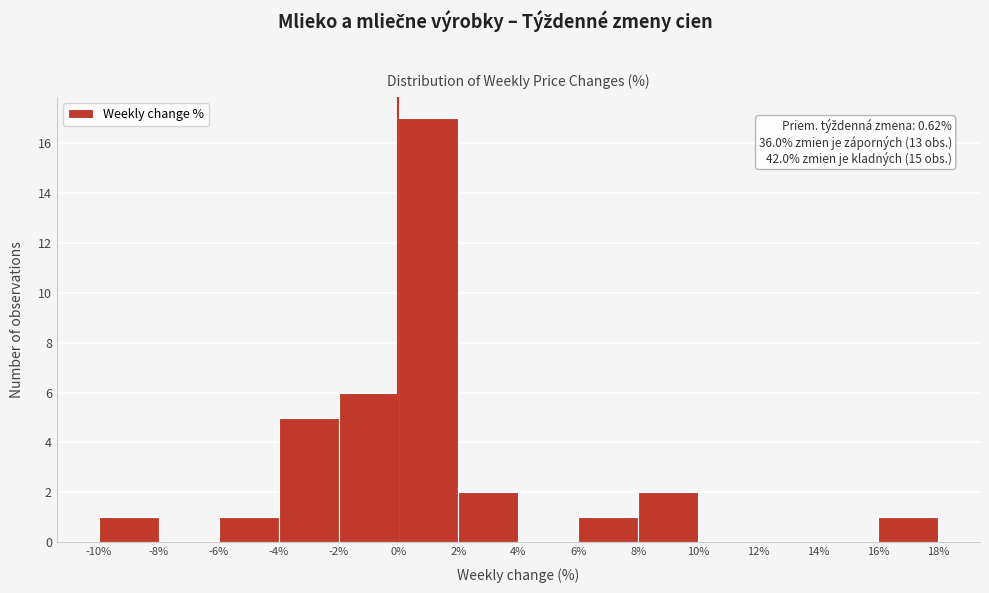

Which range on the x-axis has the tallest bar?

0% to 2%